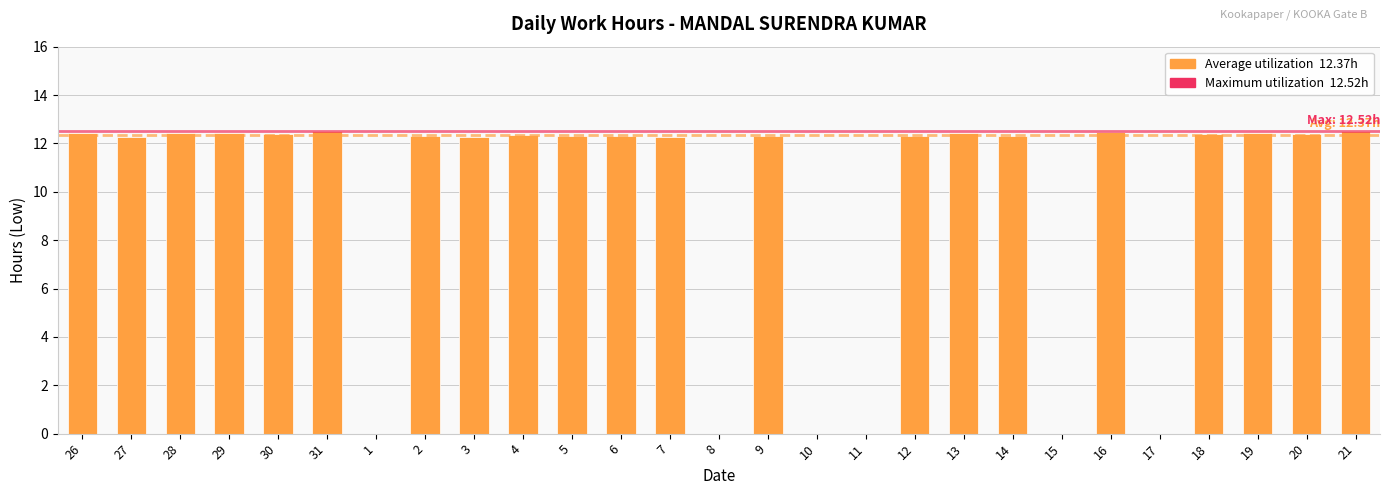

What is the change in value from 12 to 21?

+0.2